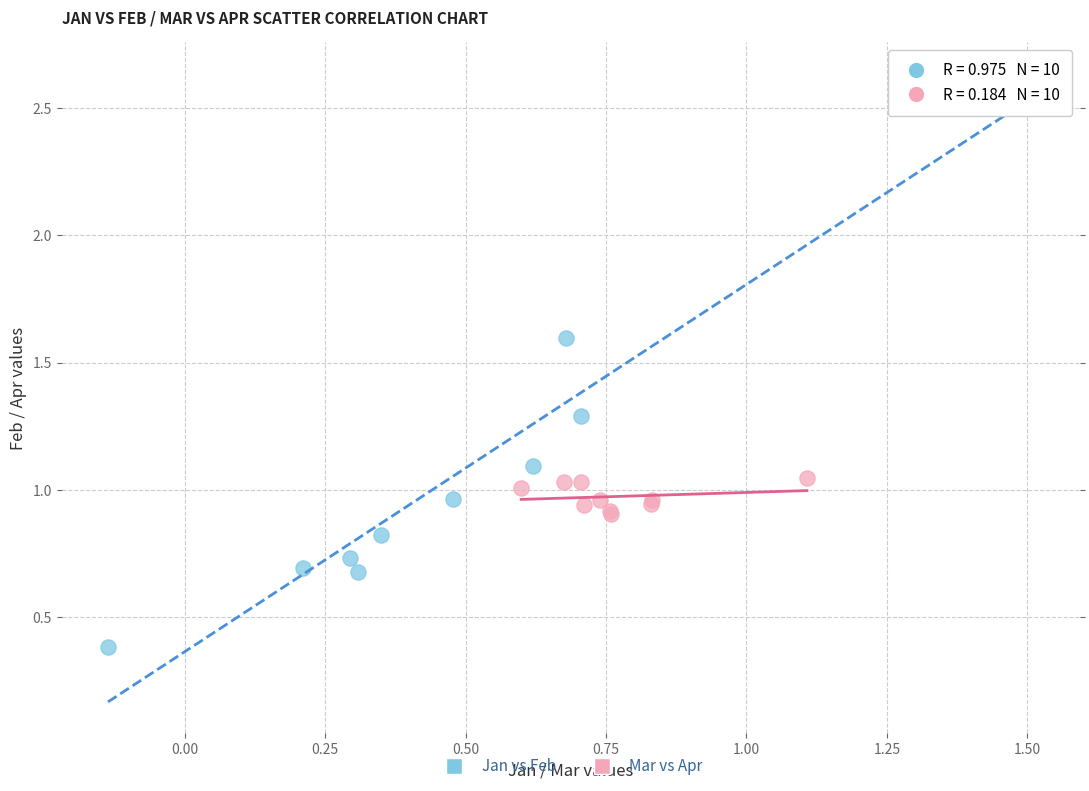

Which series has the widest spread of Y values?

Jan vs Feb